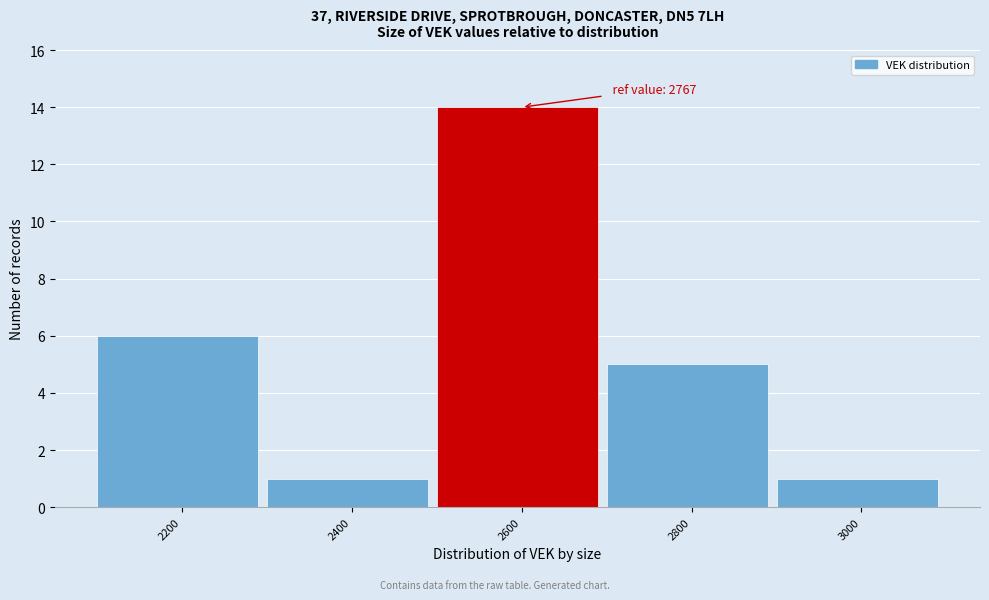

Reading left to right, list all the values displayed in this chart.

2200=6	2400=1	2600=14	2800=5	3000=1